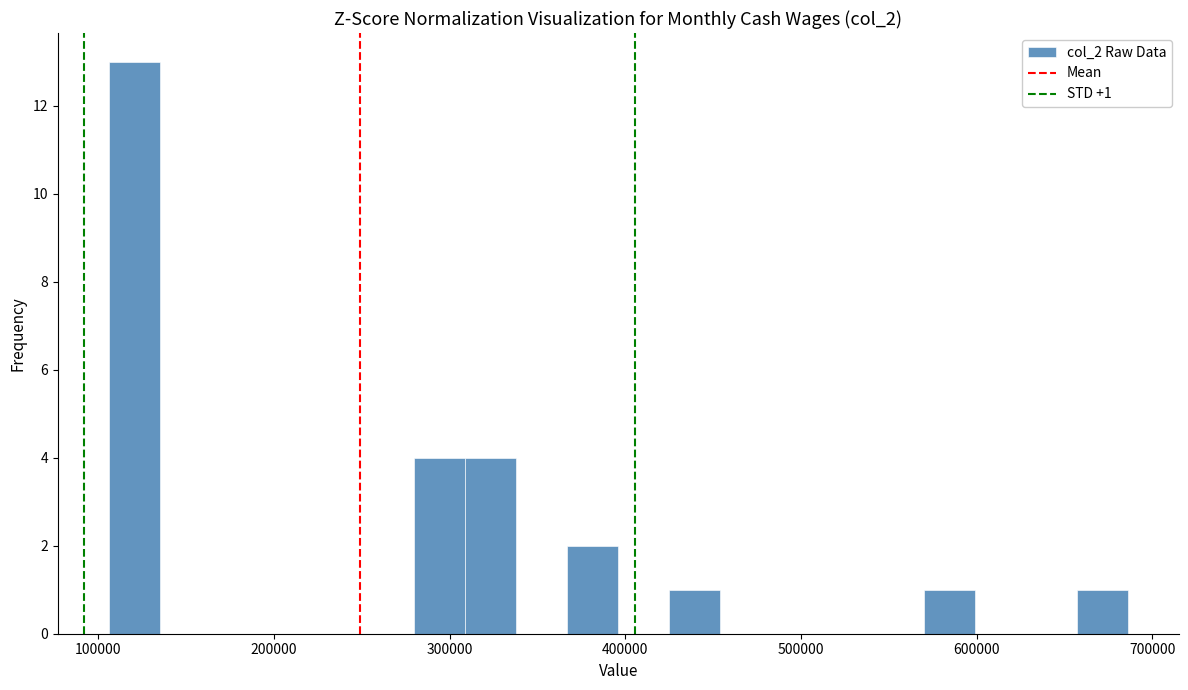

Around what value on the x-axis is the tallest bar? Give the approximate position of its centre, as read against the axis.

120000